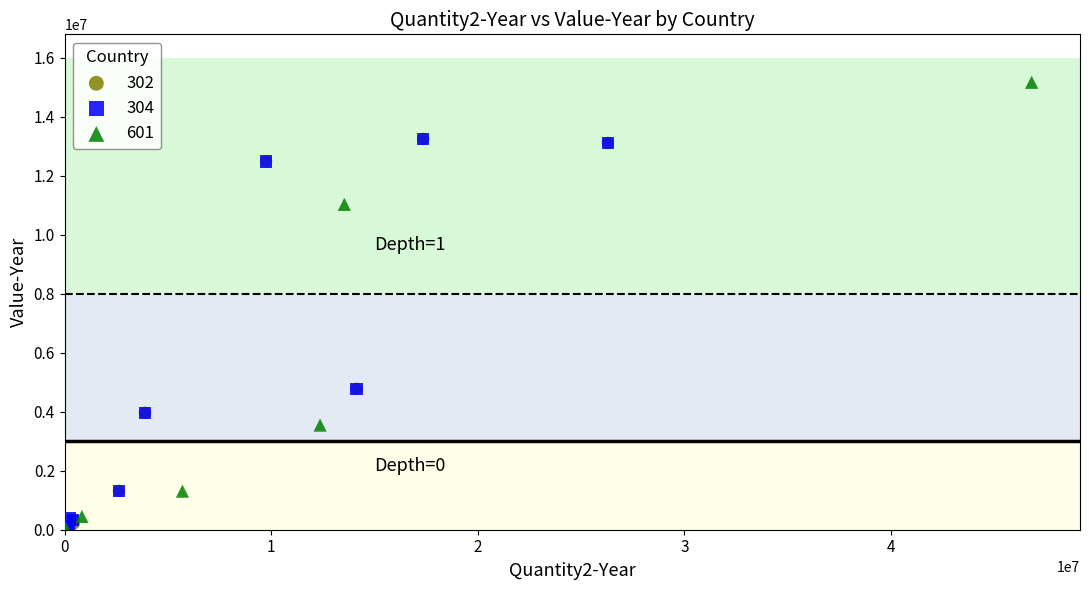

Which series has the widest spread of Y values?

601